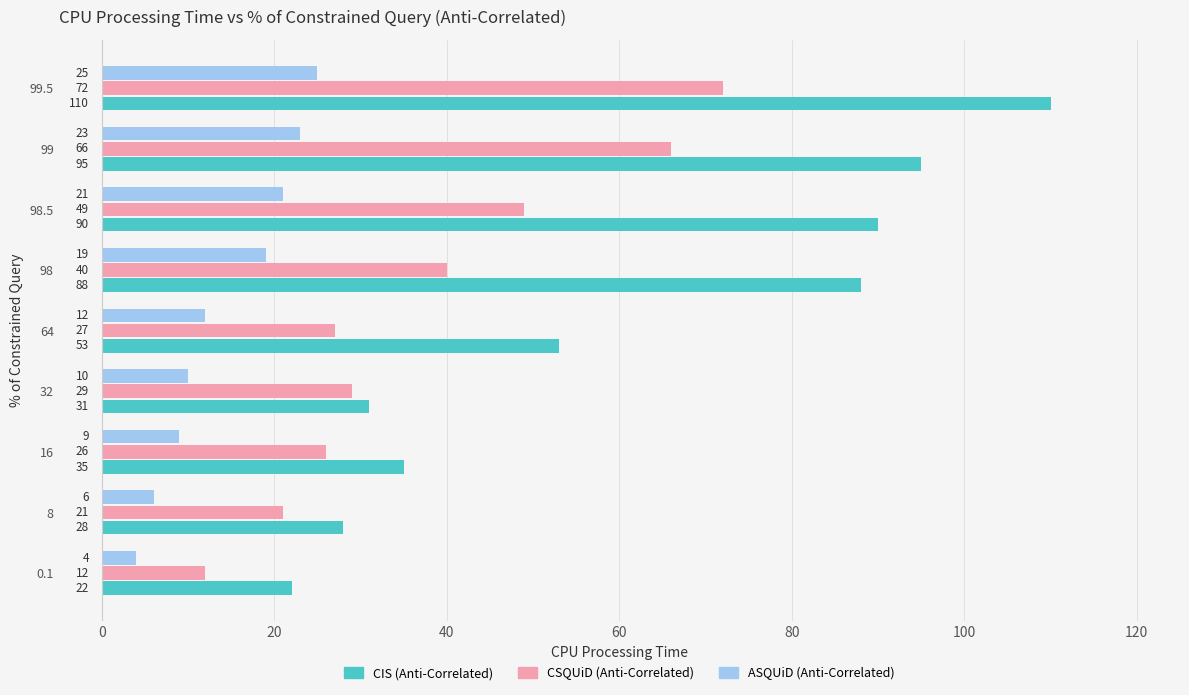

What is the maximum value for CIS (Anti-Correlated)?

110